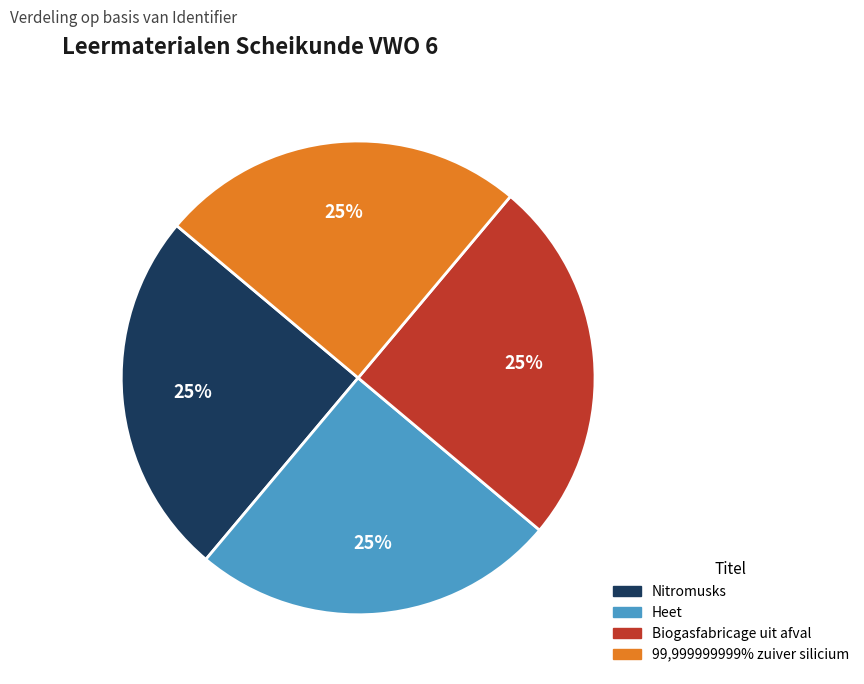

To the nearest percent, what portion does Nitromusks represent?

25%